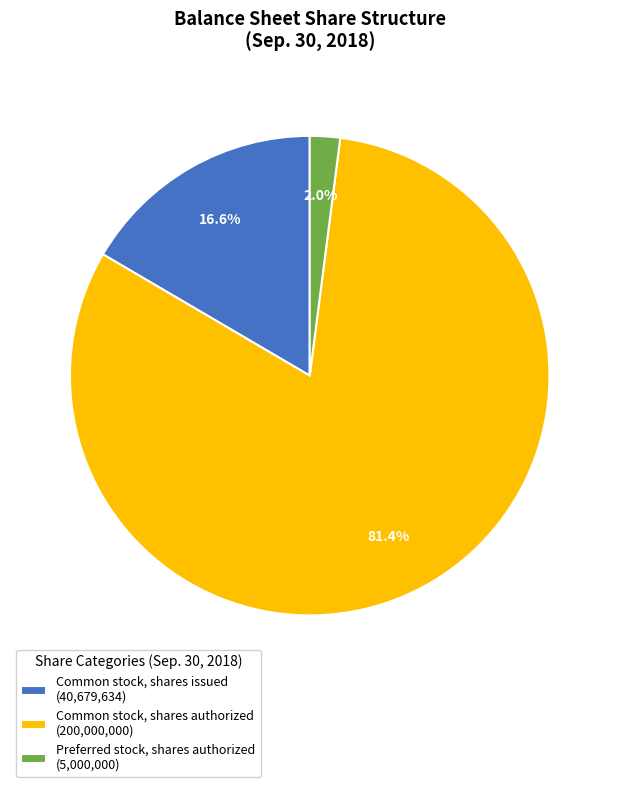

Which slice represents more than half of the pie?

Common stock, shares authorized